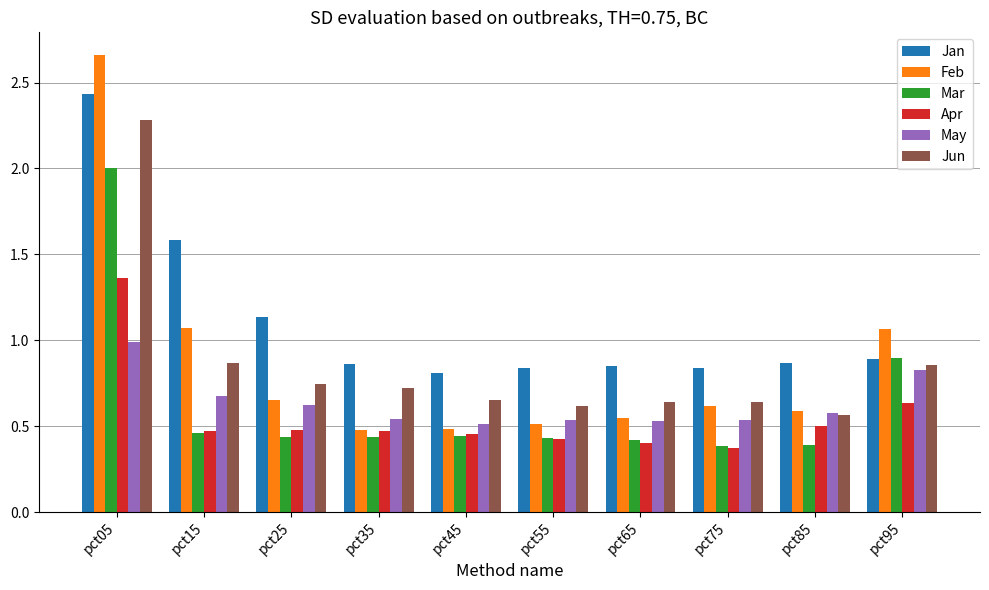

What is the difference between the maximum and minimum values in the Apr series?

1.0